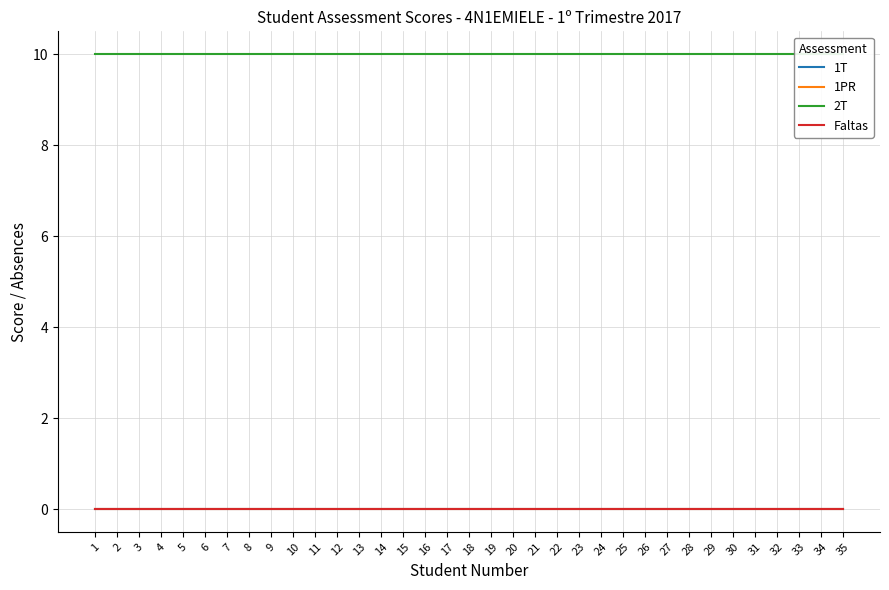

Rank the series at 17 from highest to lowest value.

2T, 1T, 1PR, Faltas